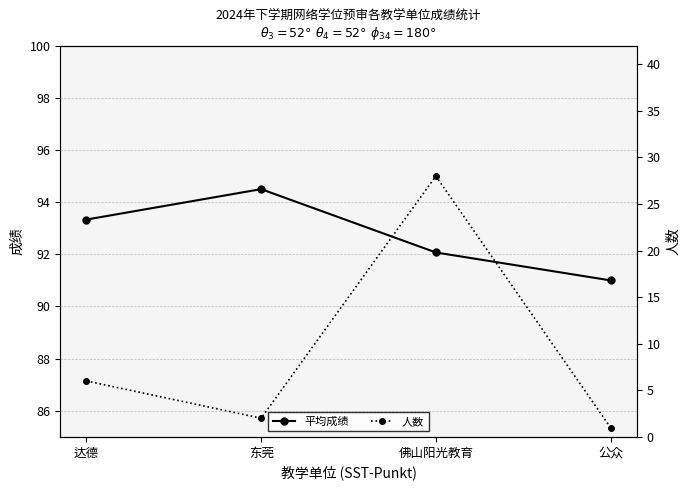

What position from the right is 达德?

4